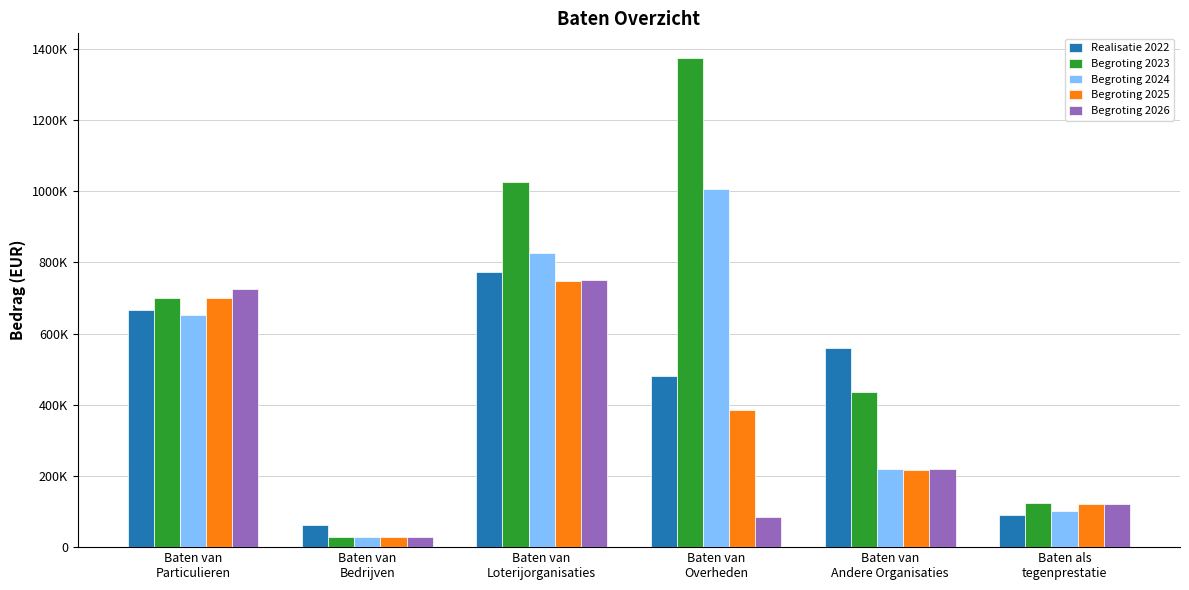

What is the minimum value for Realisatie 2022?

61397